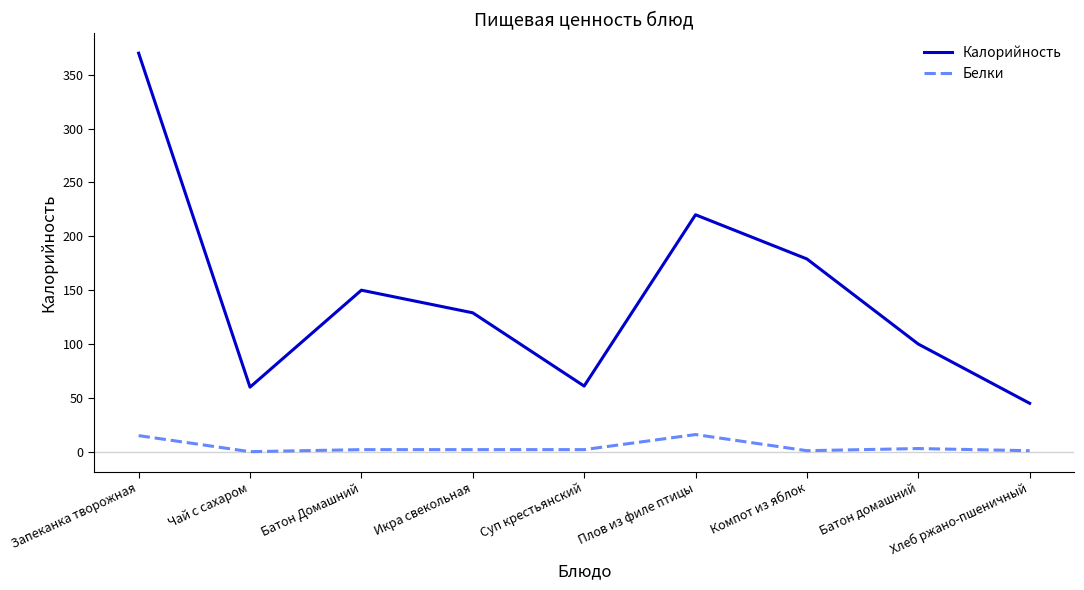

Which category has the highest value across all series?

Запеканка творожная